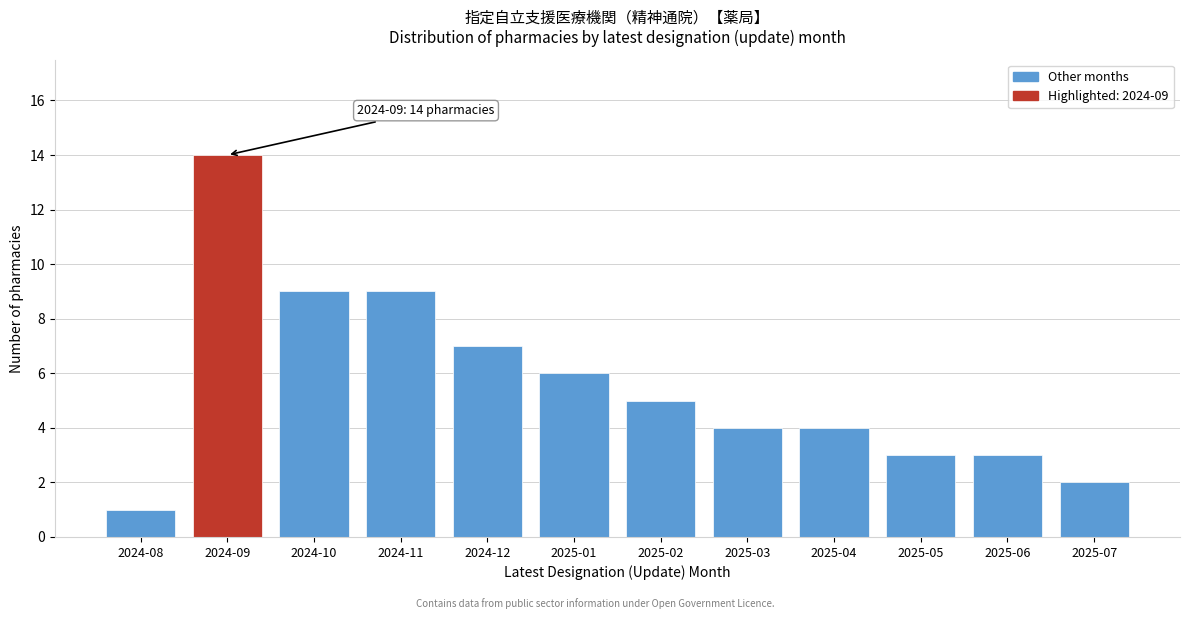

Reading left to right, extract all data points from this chart.

1	14	9	9	7	6	5	4	4	3	3	2